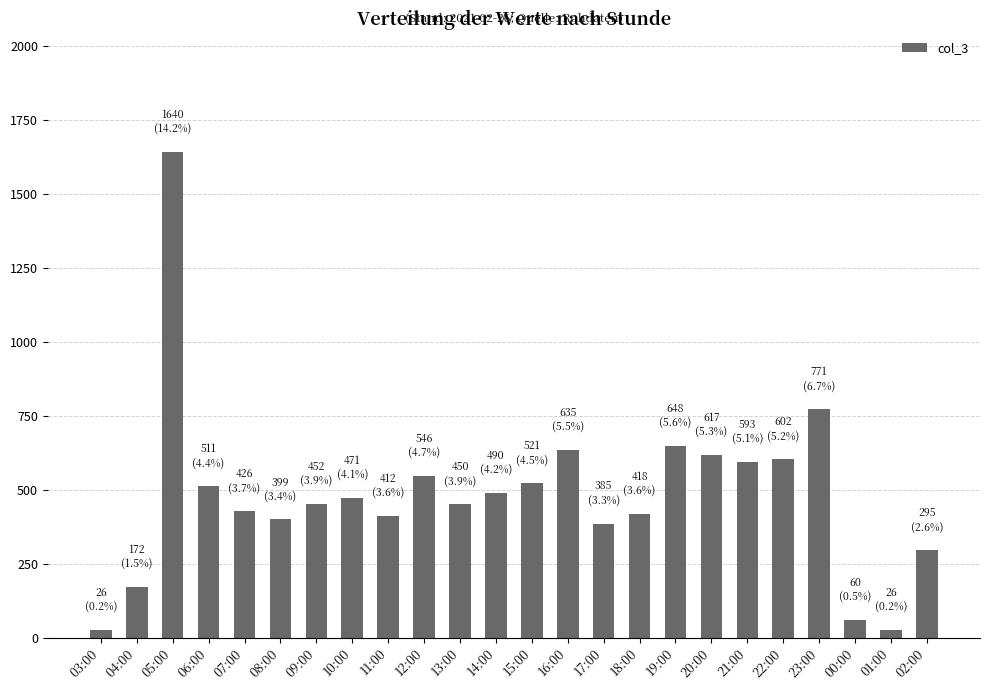

How many bars are there in total?

24